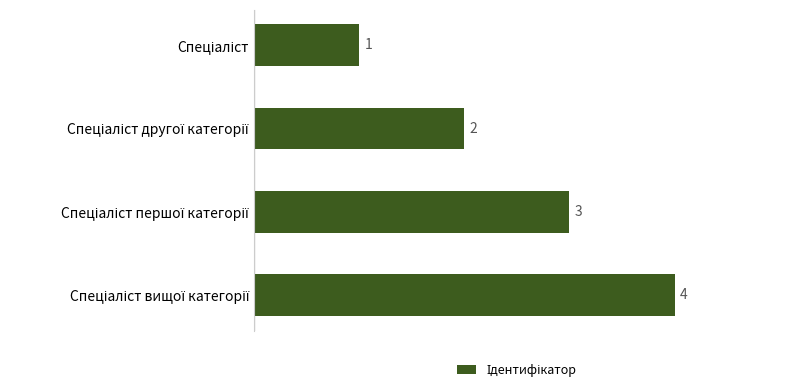

What is the greatest value displayed?

4